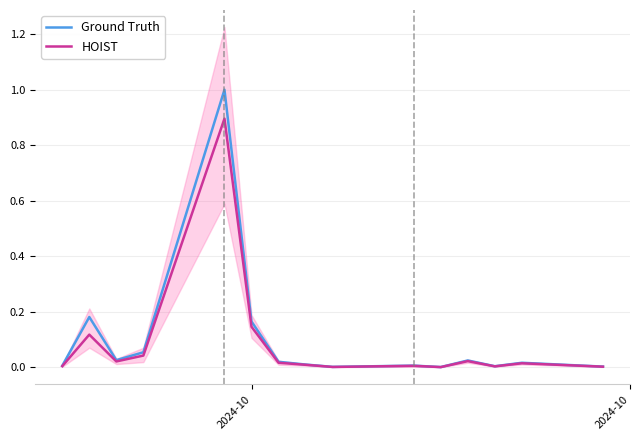

True or false: Ground Truth and HOIST cross at least once.

False